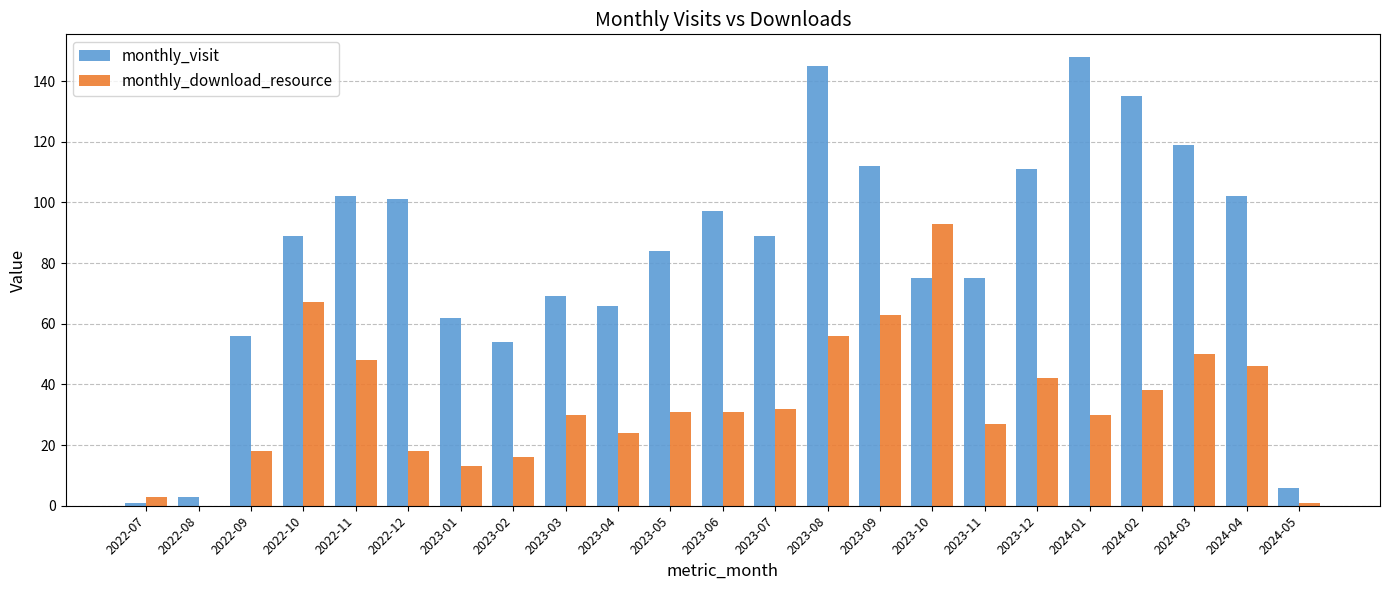

Reading left to right, transcribe all the data shown in this chart.

monthly_visit: 1	3	56	89	102	101	62	54	69	66	84	97	89	145	112	75	75	111	148	135	119	102	6
monthly_download_resource: 3	0	18	67	48	18	13	16	30	24	31	31	32	56	63	93	27	42	30	38	50	46	1